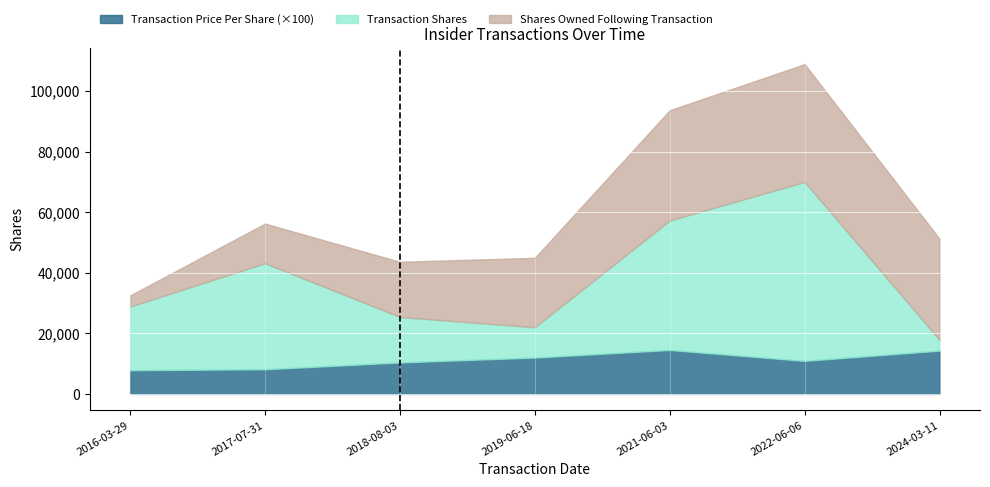

How many data points does each series have?

7